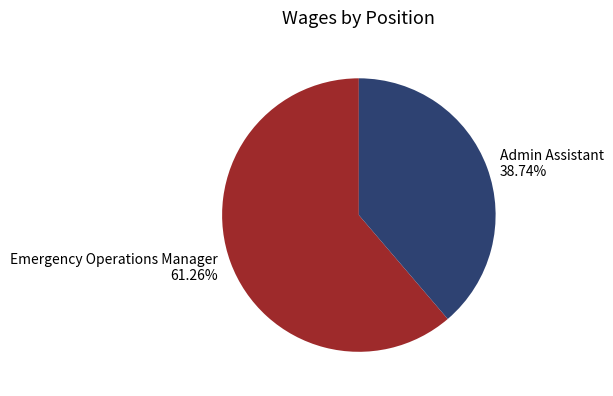

Between Emergency Operations Manager and Admin Assistant, which is larger?

Emergency Operations Manager